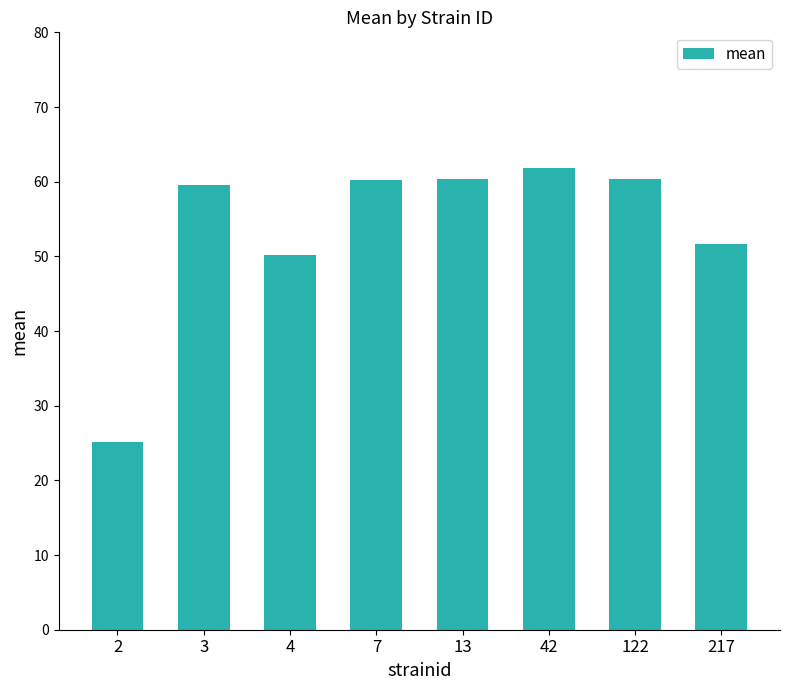

At which category does the chart reach its peak across all series?

42